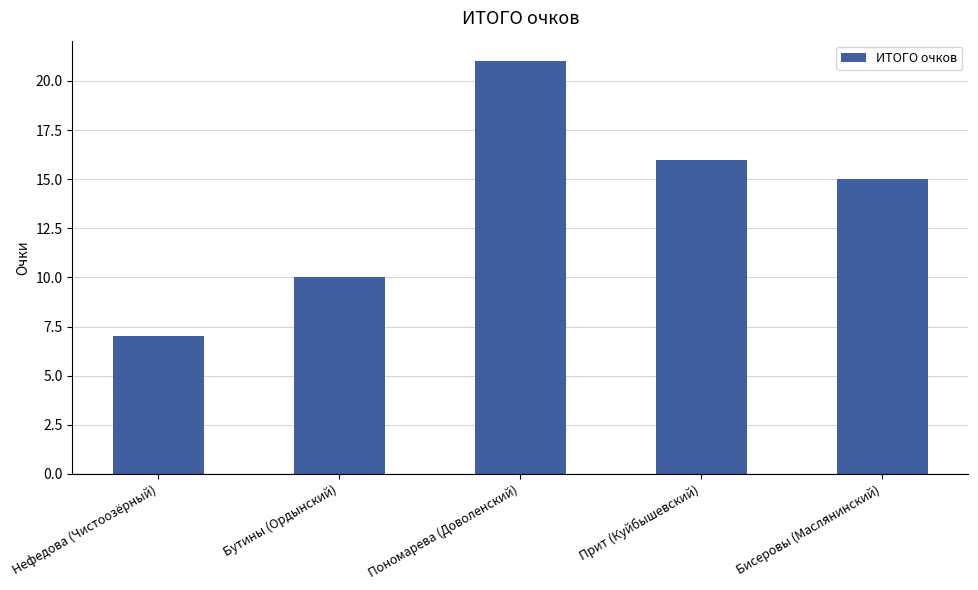

At which category does the chart reach its peak across all series?

Пономарева (Доволенский)